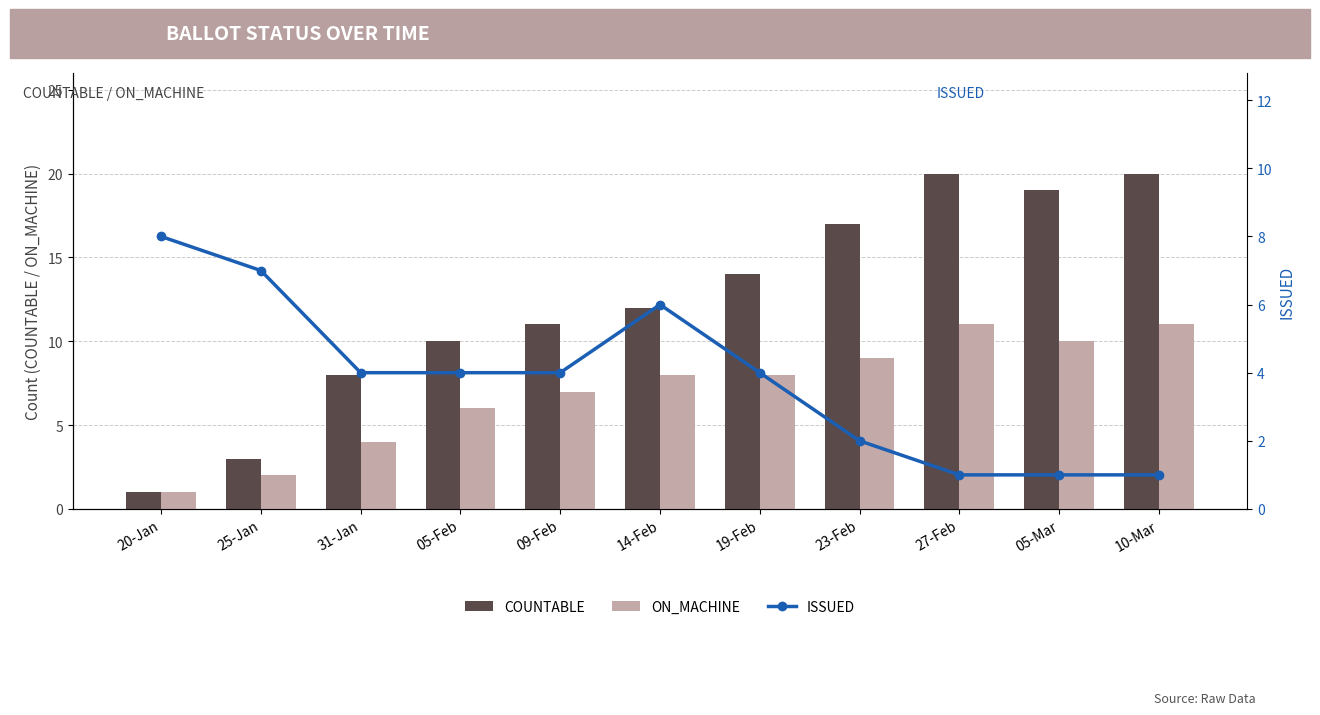

At how many categories does at least one series exceed 4?

11